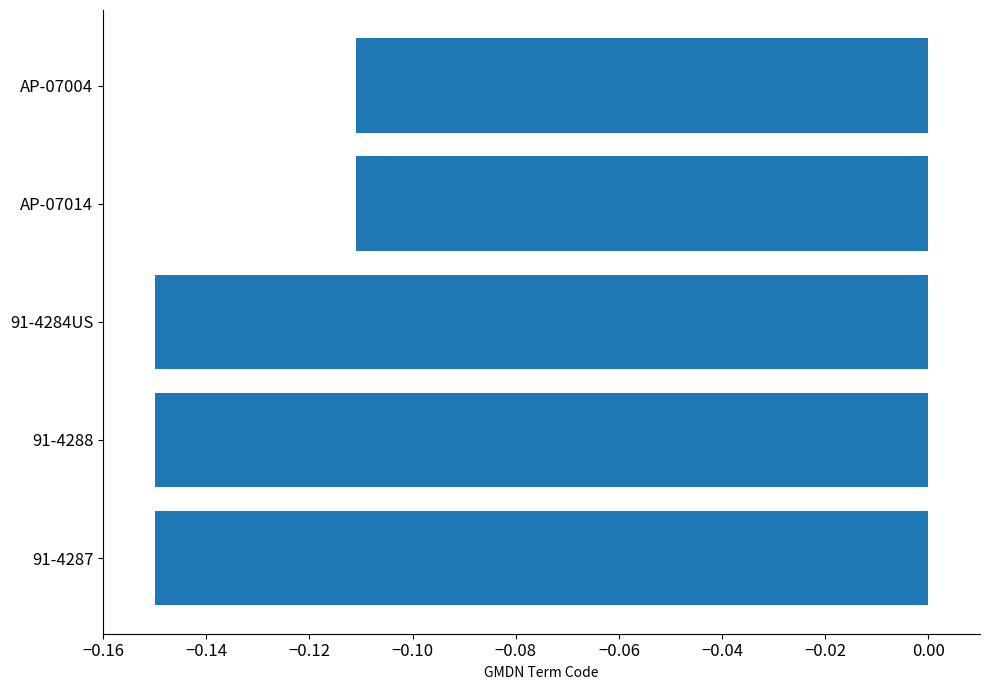

Which has a higher value, AP-07014 or 91-4287?

AP-07014